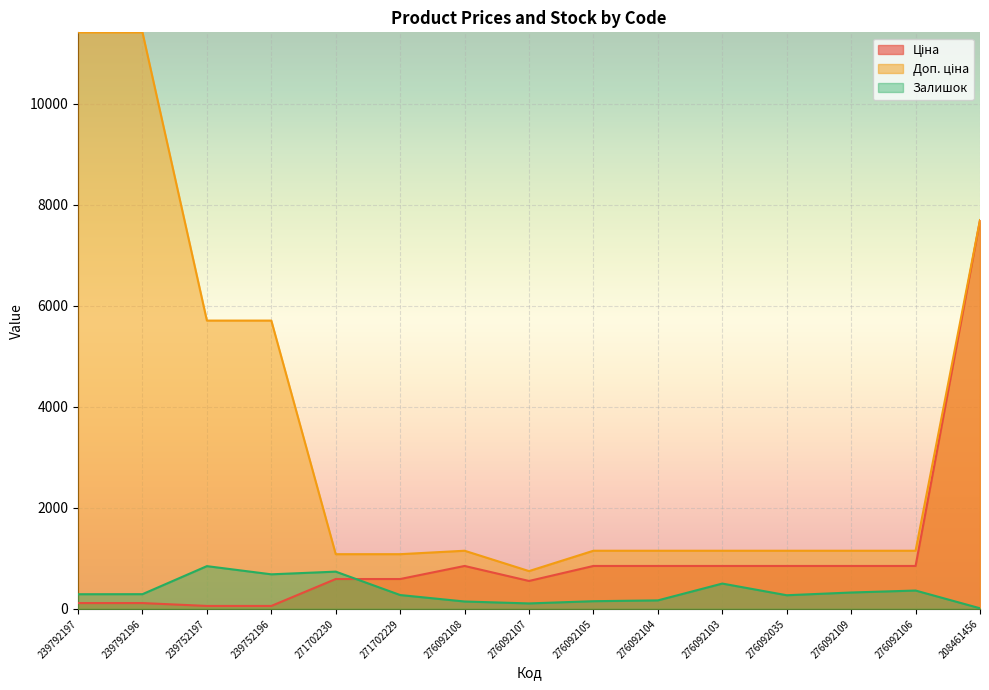

How many data points in Залишок are less than 289?

7